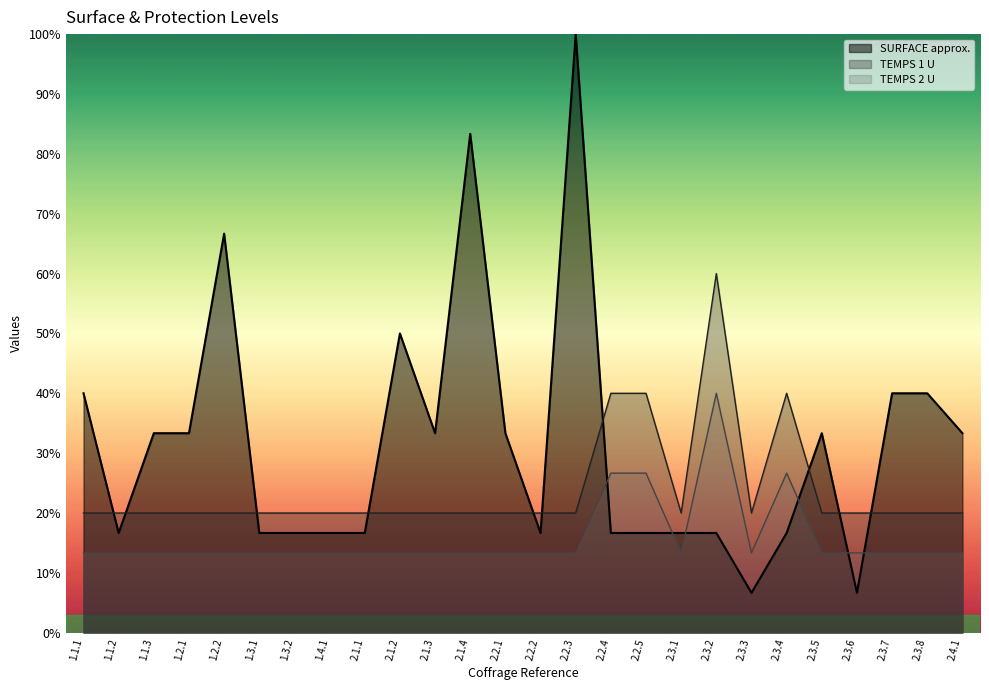

At which category does TEMPS 2 U reach its first local valley?

2.3.1